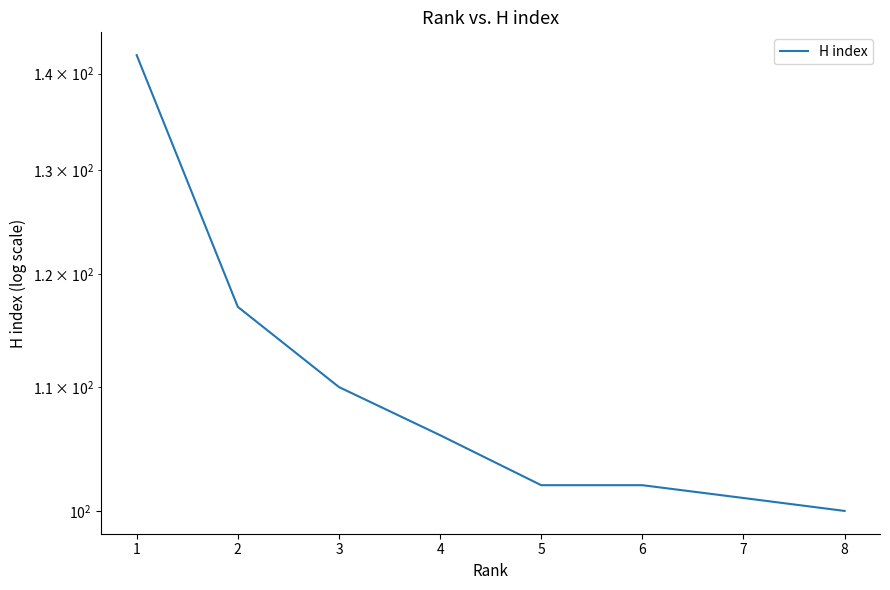

Is this an area chart (filled region under the line)?

No